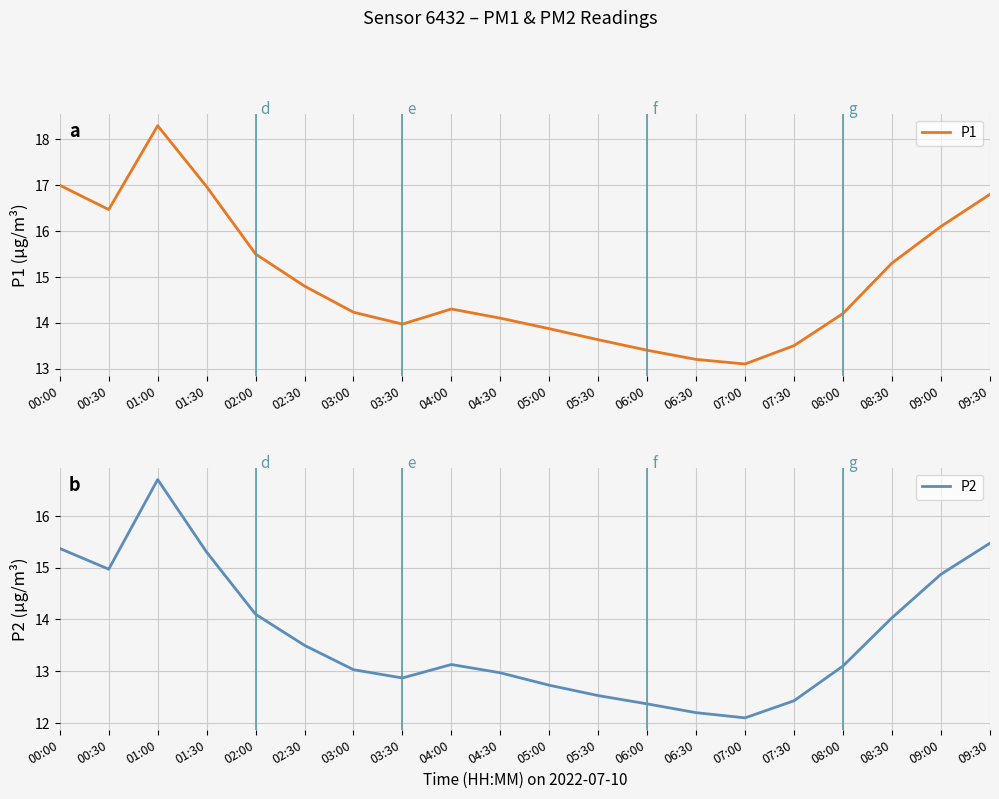

Reading right to left, transcribe all the data shown in this chart.

P1: 16.8	16.1	15.3	14.2	13.5	13.1	13.2	13.4	13.6	13.9	14.1	14.3	14.0	14.2	14.8	15.5	17.0	18.3	16.5	17.0
P2: 15.5	14.9	14.0	13.1	12.4	12.1	12.2	12.4	12.5	12.7	13.0	13.1	12.9	13.0	13.5	14.1	15.3	16.7	15.0	15.4